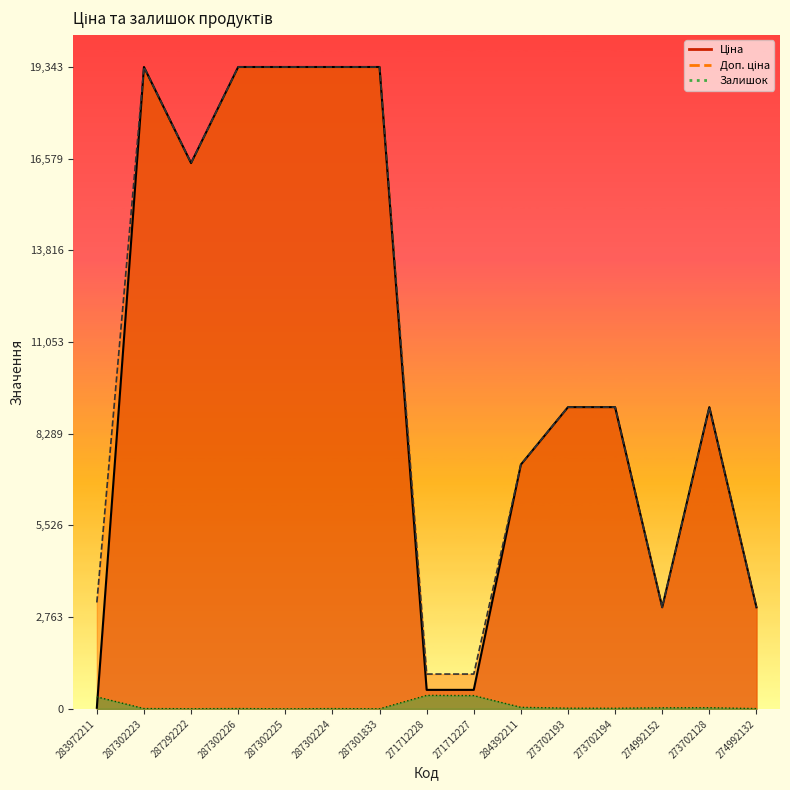

Is the value of Ціна at 283972211 greater than the value of Доп. ціна at 287302223?

No